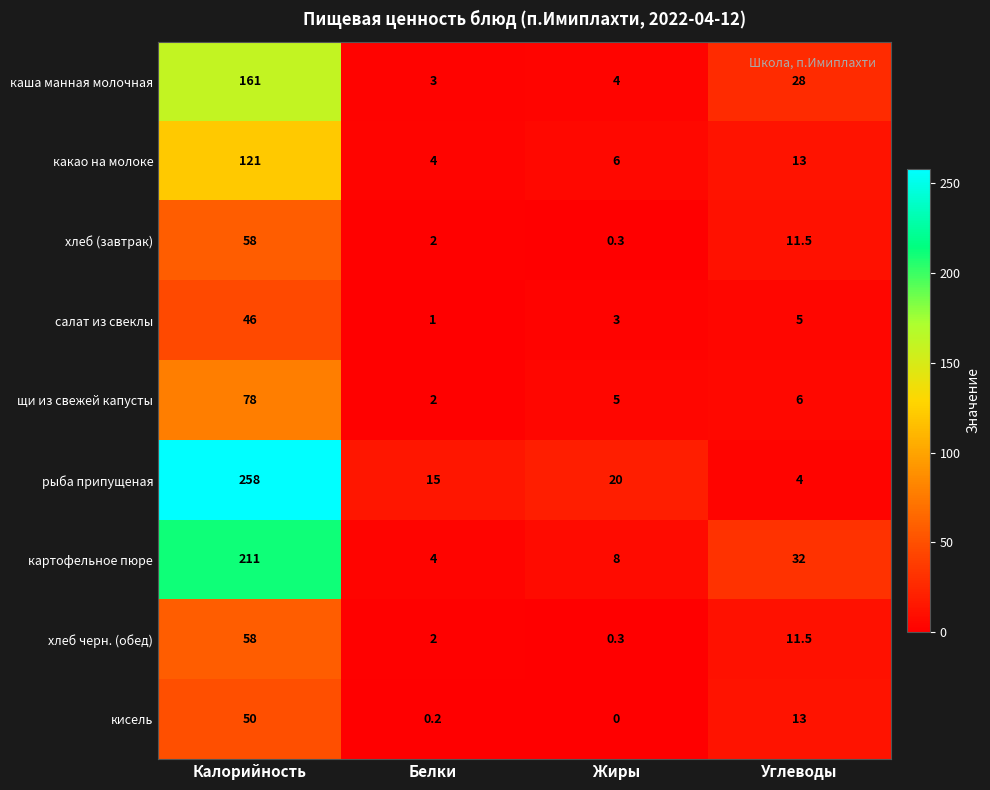

Which category has the lowest value in the каша манная молочная series?

Белки